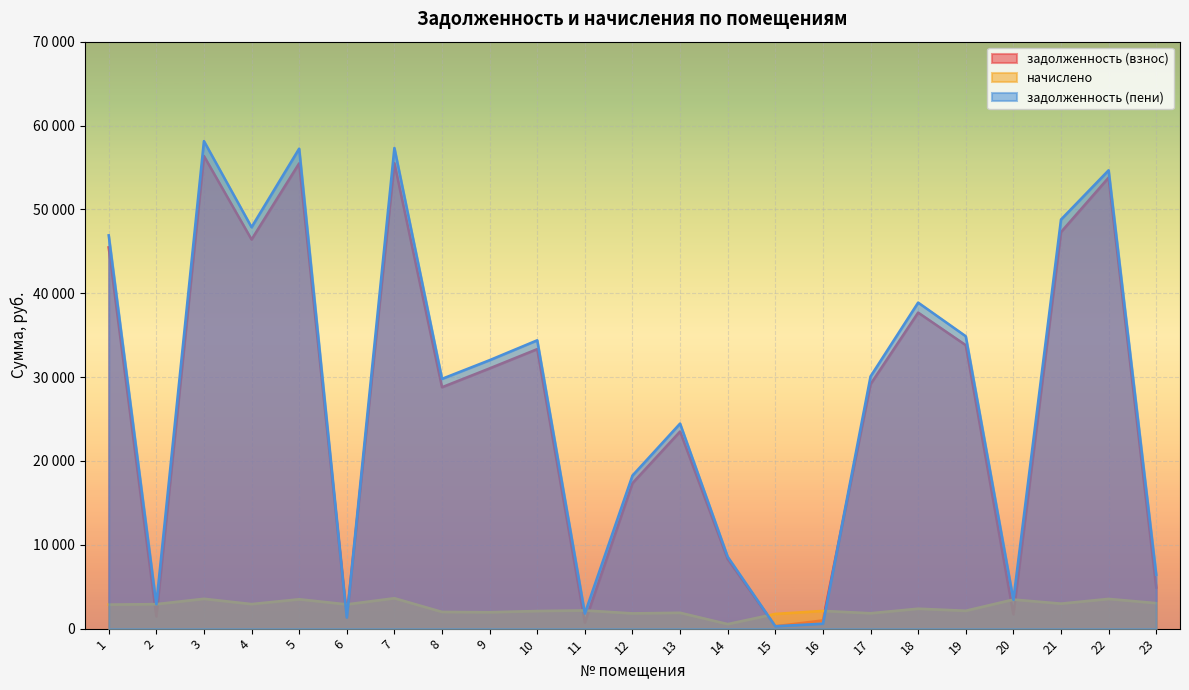

Between 2 and 20, which series saw the biggest shift?

начислено